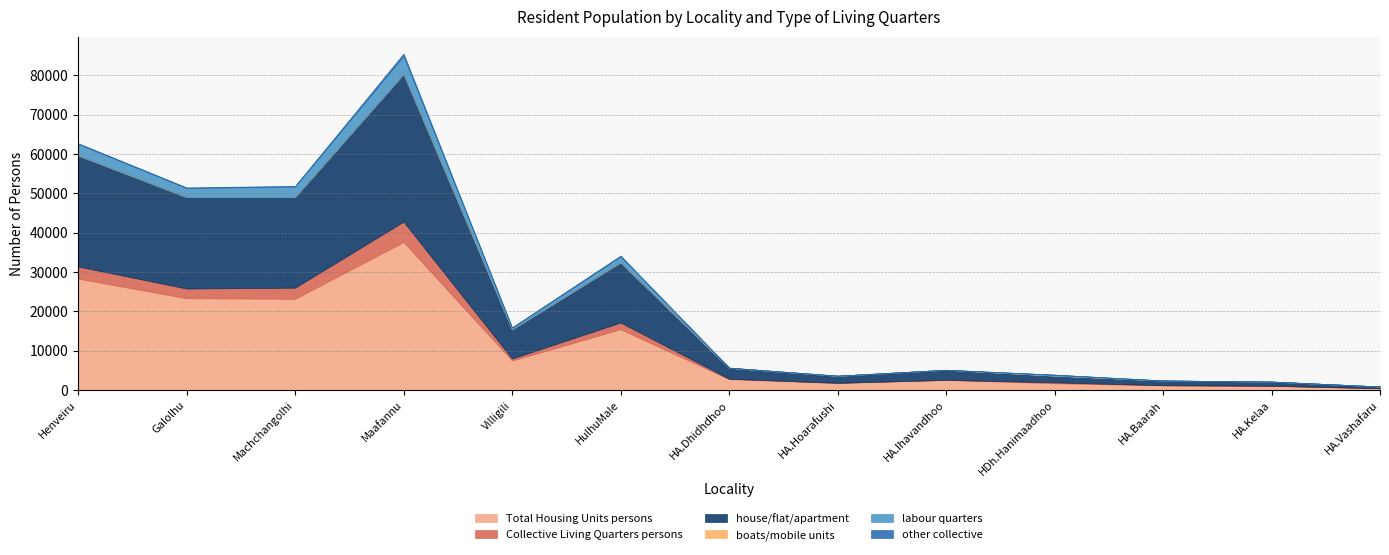

Where is the first local minimum for labour quarters?

Galolhu